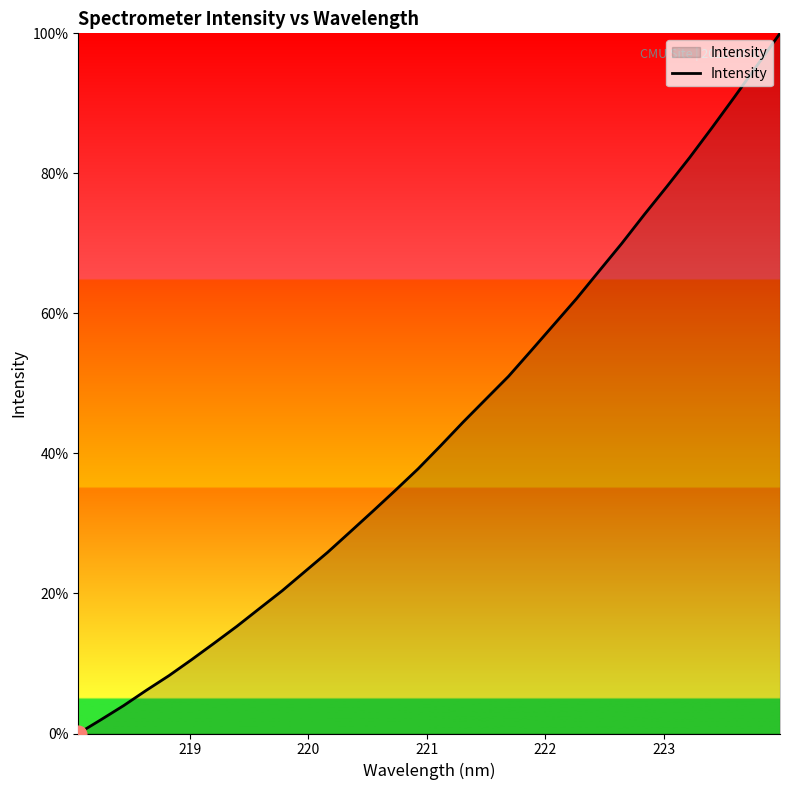

Count the number of categories in the chart.

32